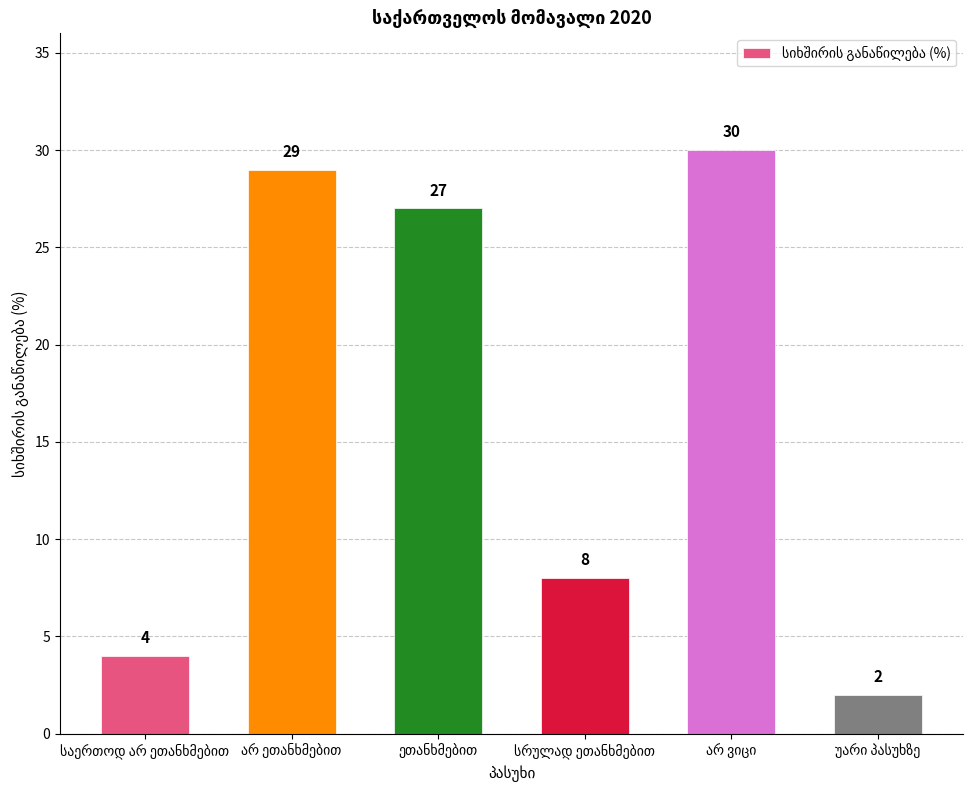

Reading left to right, transcribe all the data shown in this chart.

4	29	27	8	30	2